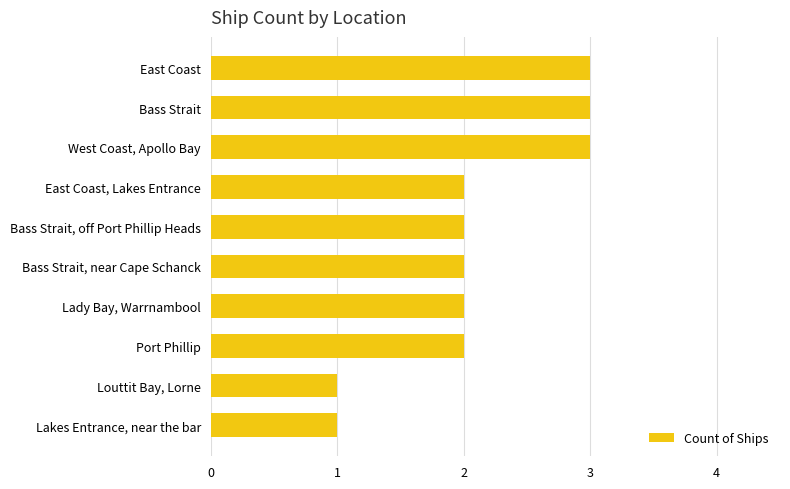

Approximately how many times larger is the value at Lady Bay, Warrnambool compared to West Coast, Apollo Bay?

0.7